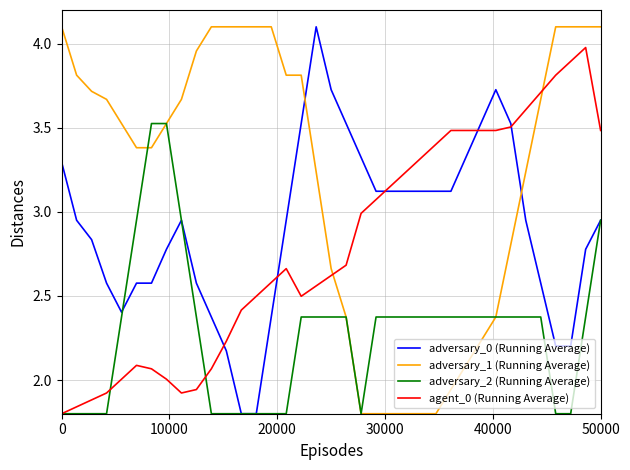

Does the chart display data point markers on the line(s)?

No